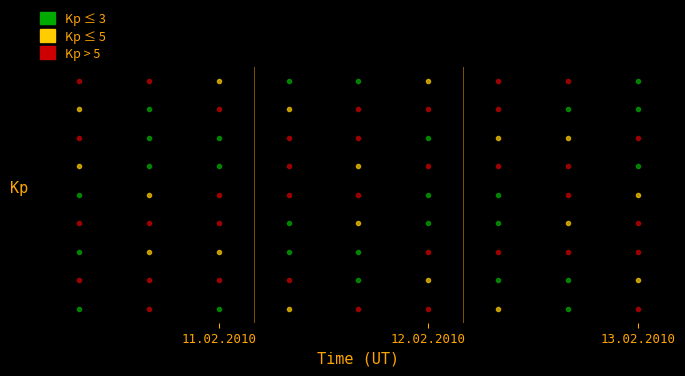

List the labels in order of row2 value, smallest first.

8, 1, 7, 0, 3, 2, 4, 6, 5